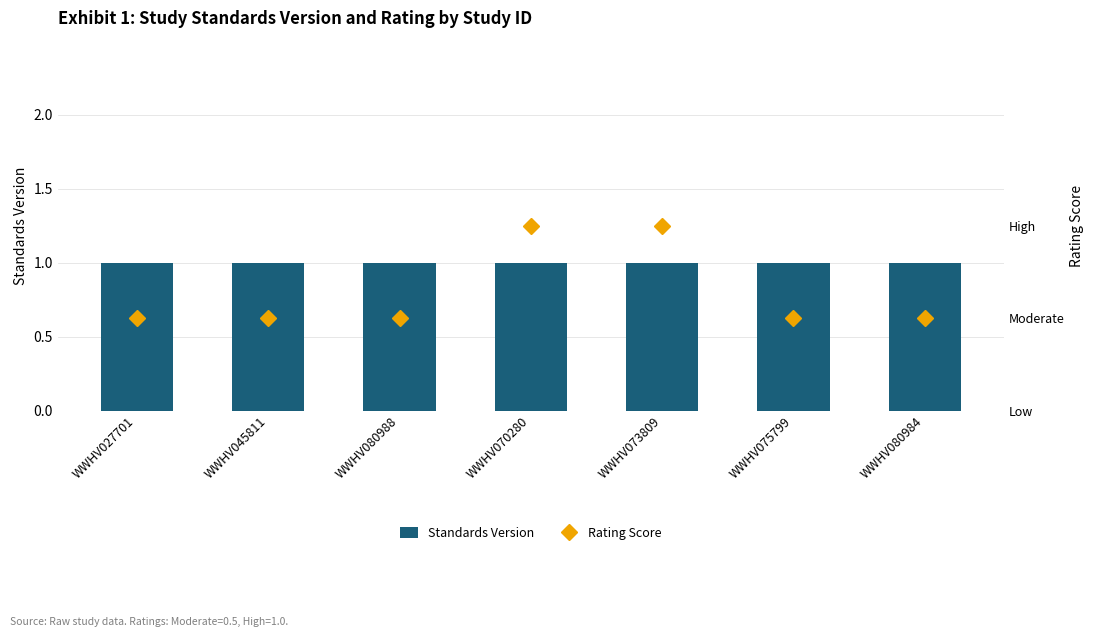

What is the difference between the highest and lowest values at WWHV080984?

0.5